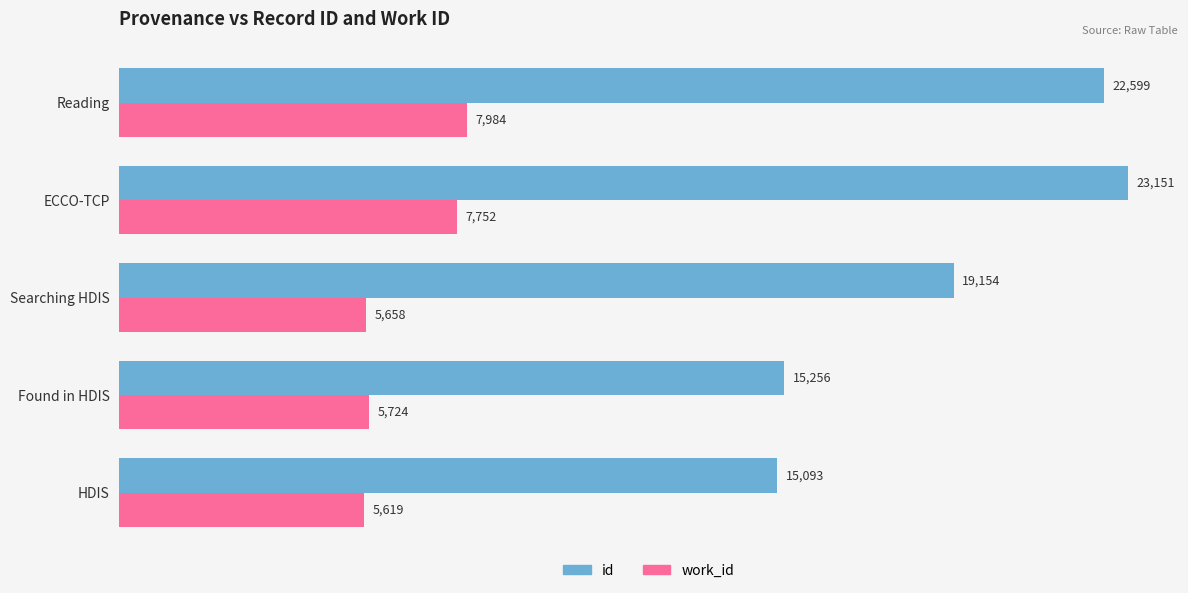

What is the minimum value for id?

15093